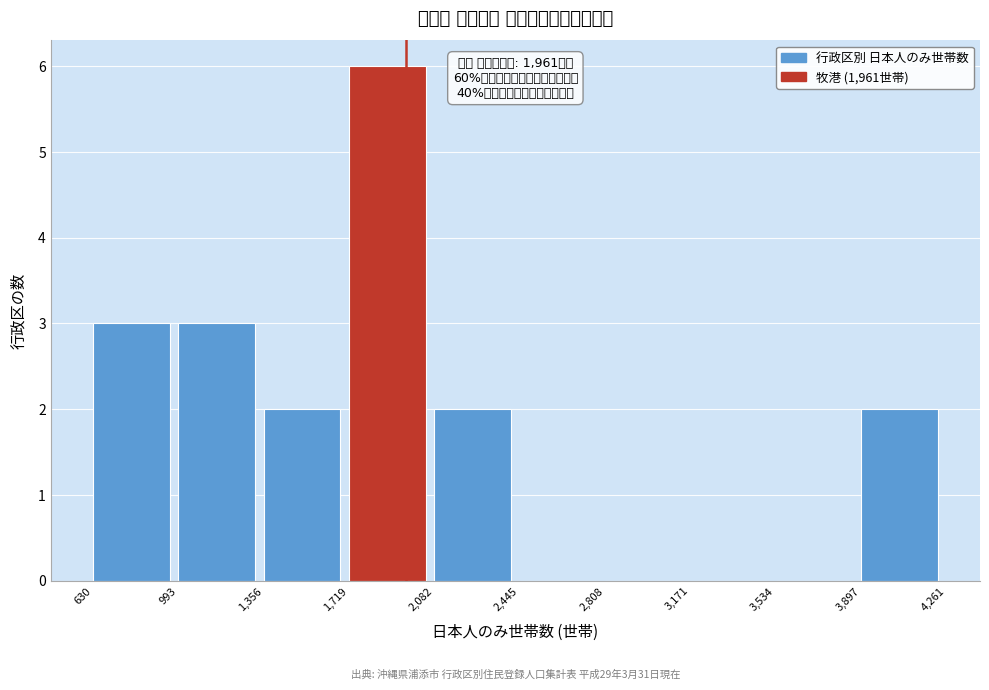

Which range on the x-axis has the tallest bar?

1,719 to 2,082